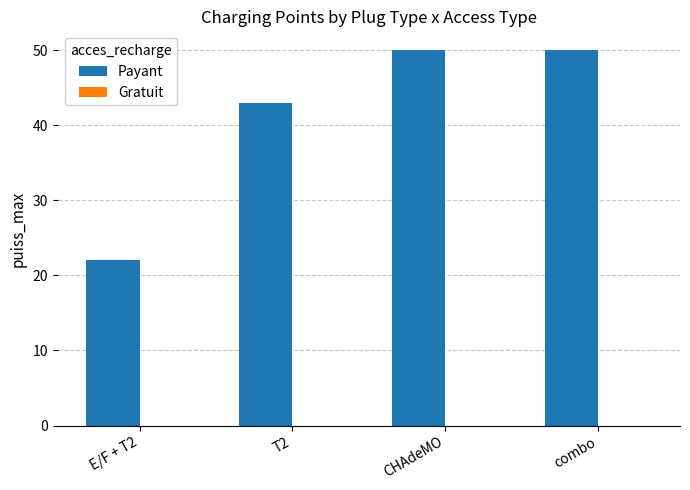

Reading left to right, transcribe all the data shown in this chart.

22	43	50	50